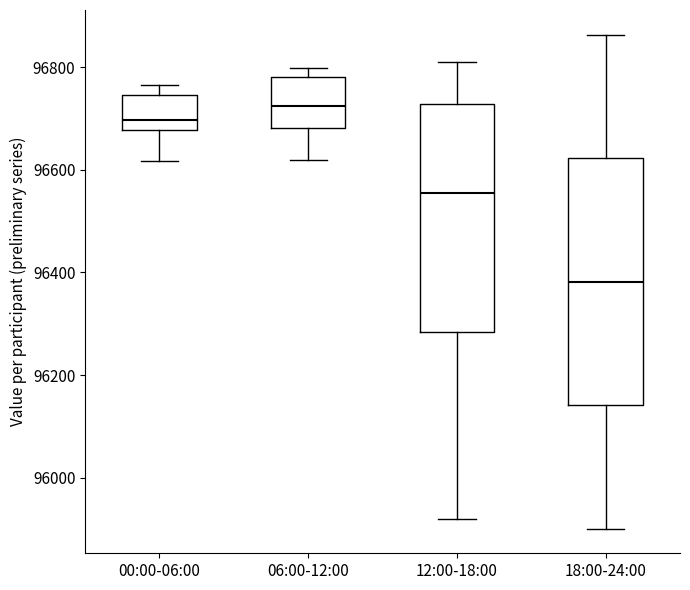

Which box's median line is the lowest?

18:00-24:00